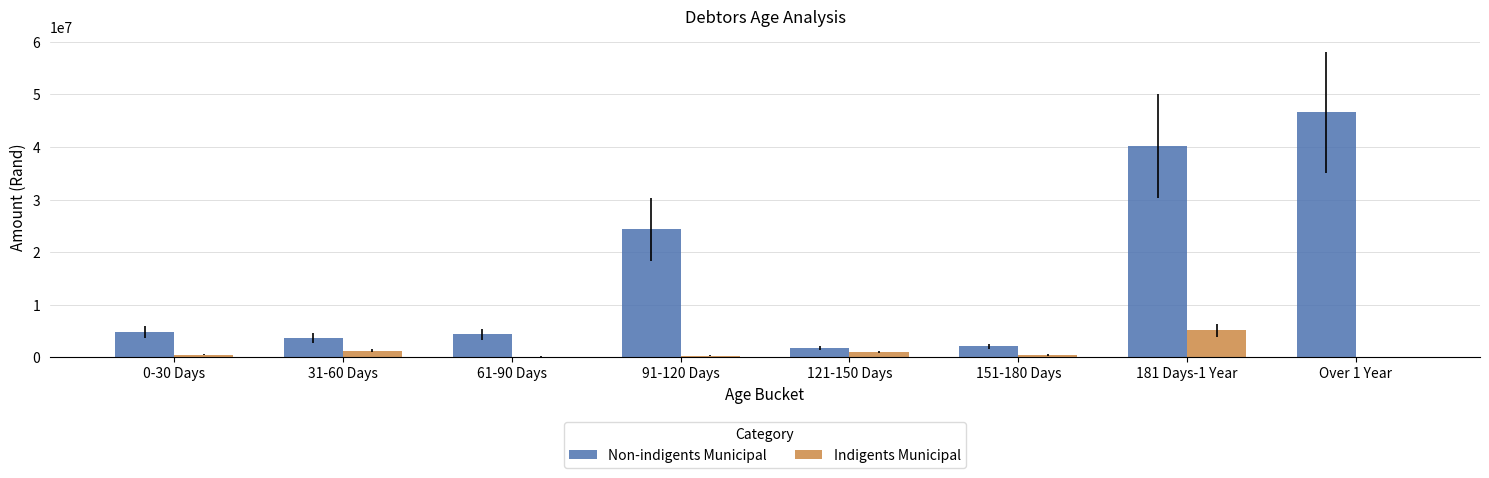

Which series has the largest total across all categories?

Non-indigents Municipal